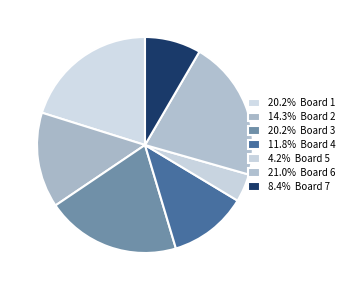

Count the number of slices in the pie.

7